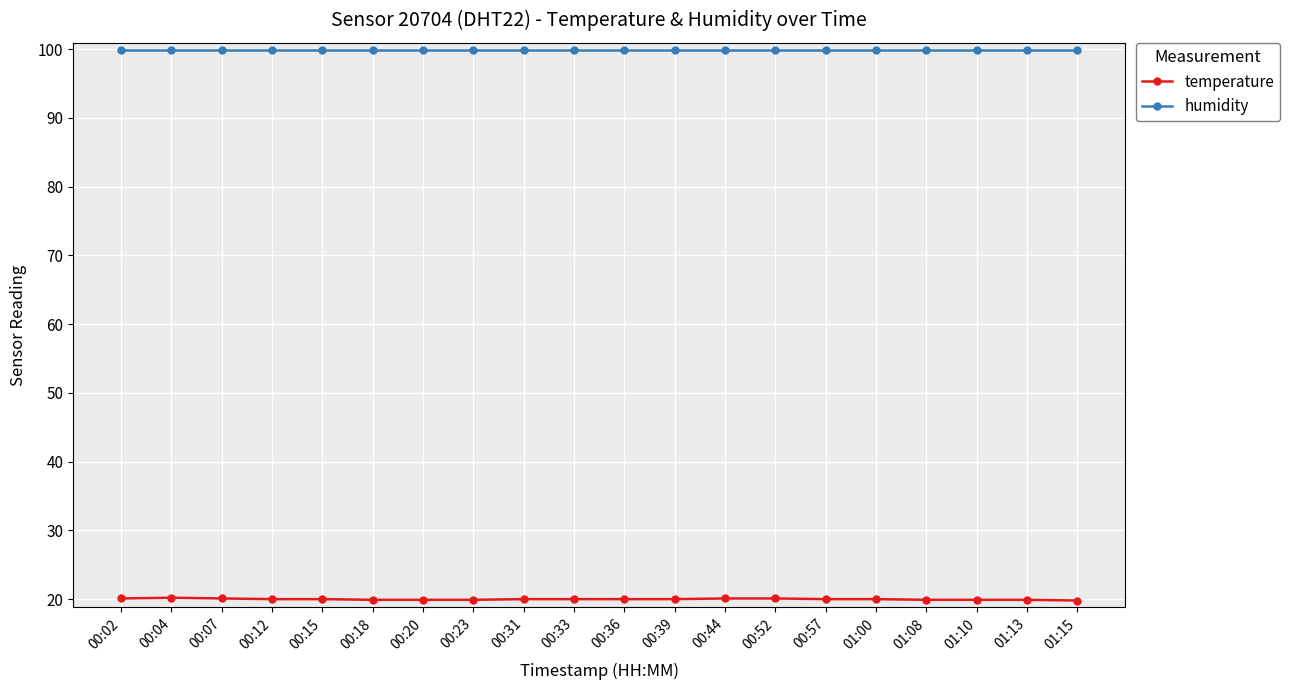

At 00:31, list the series in order from smallest to largest.

temperature, humidity